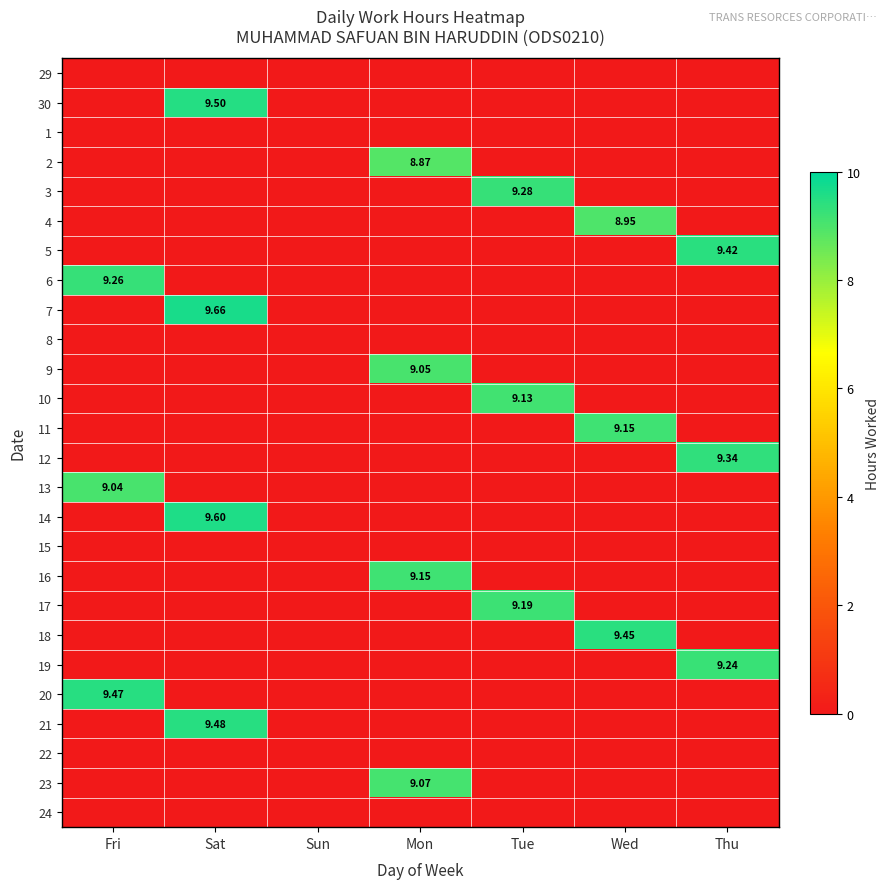

Which has a higher value, Tue or Mon?

Tue